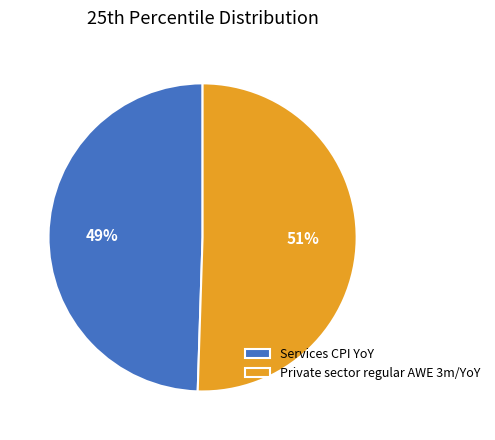

What is the majority slice?

Private sector regular AWE 3m/YoY